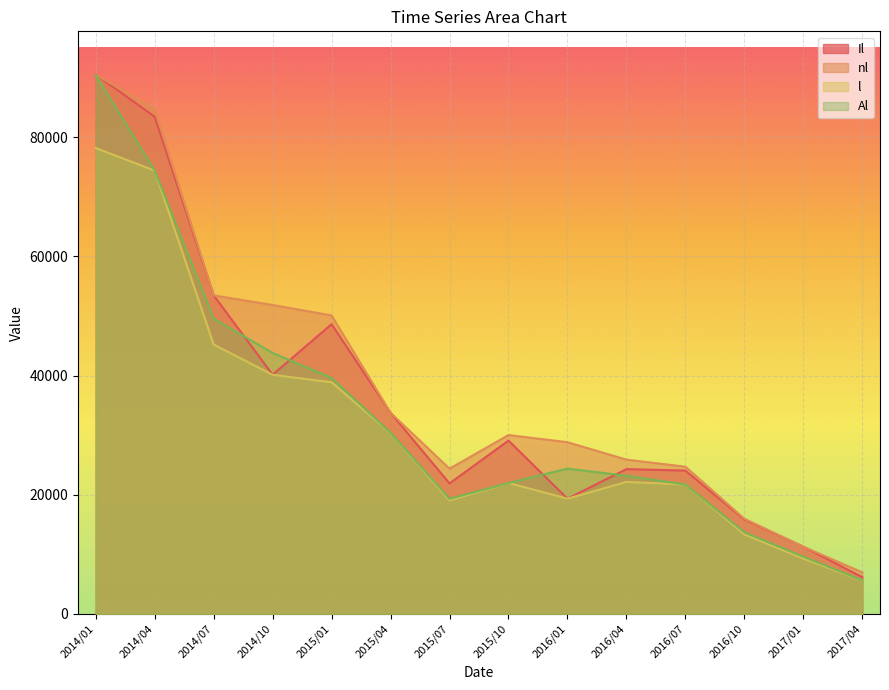

What is the sum of all Il values?

501881.0